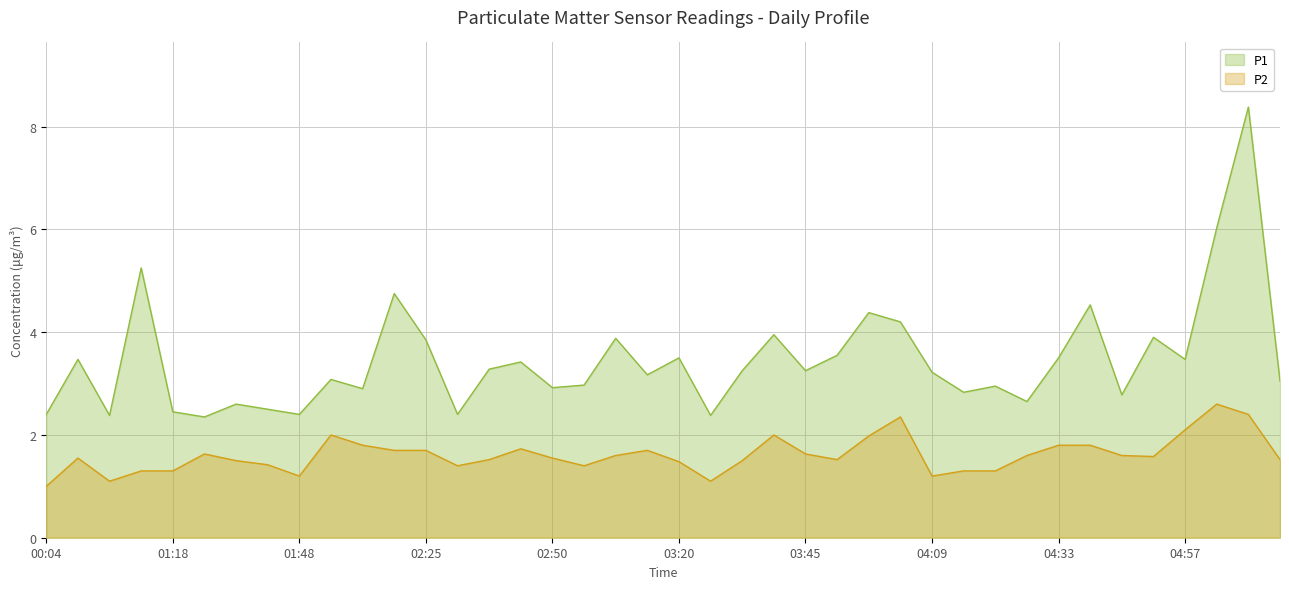

Which series has the largest total across all categories?

P1